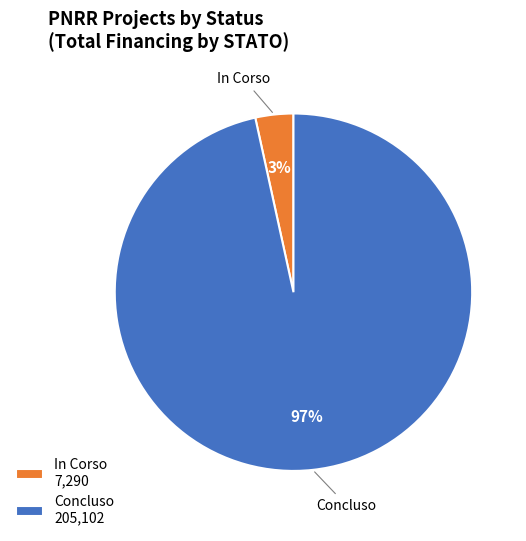

To the nearest percent, what is the average slice percentage?

50%